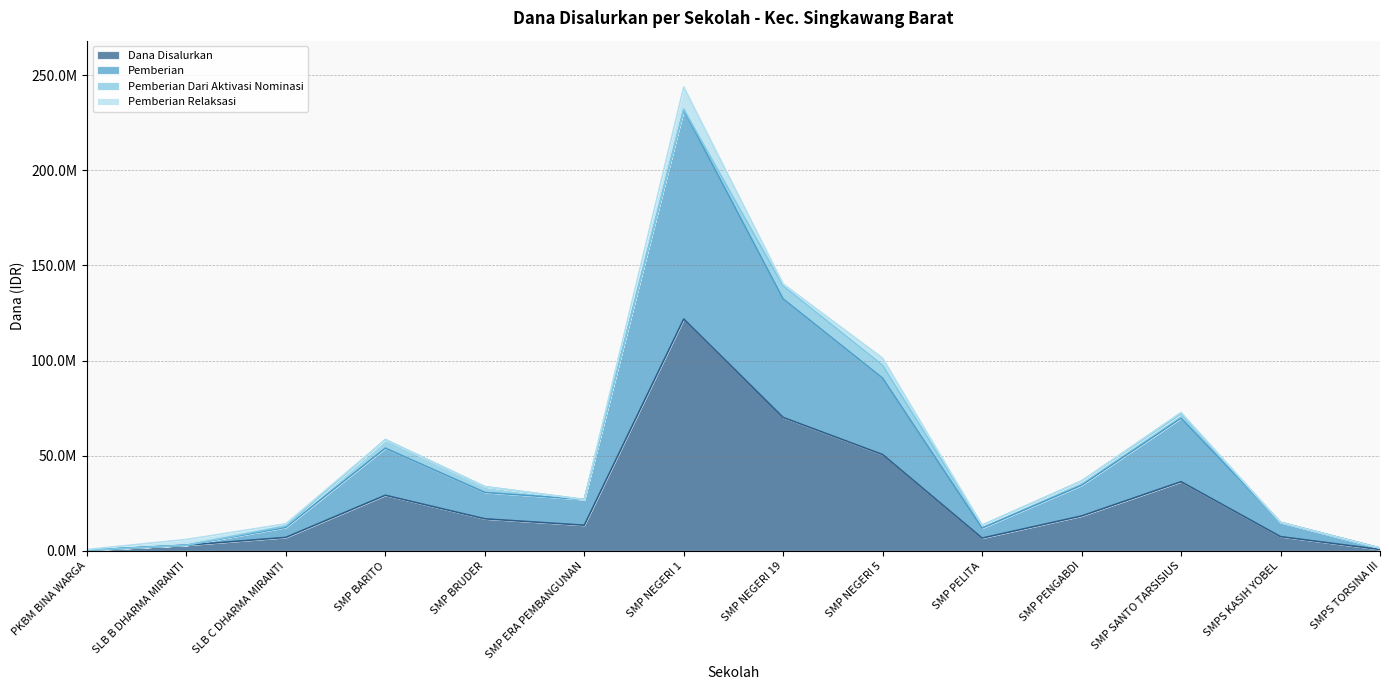

How many data points in Pemberian are less than 30750000?

7